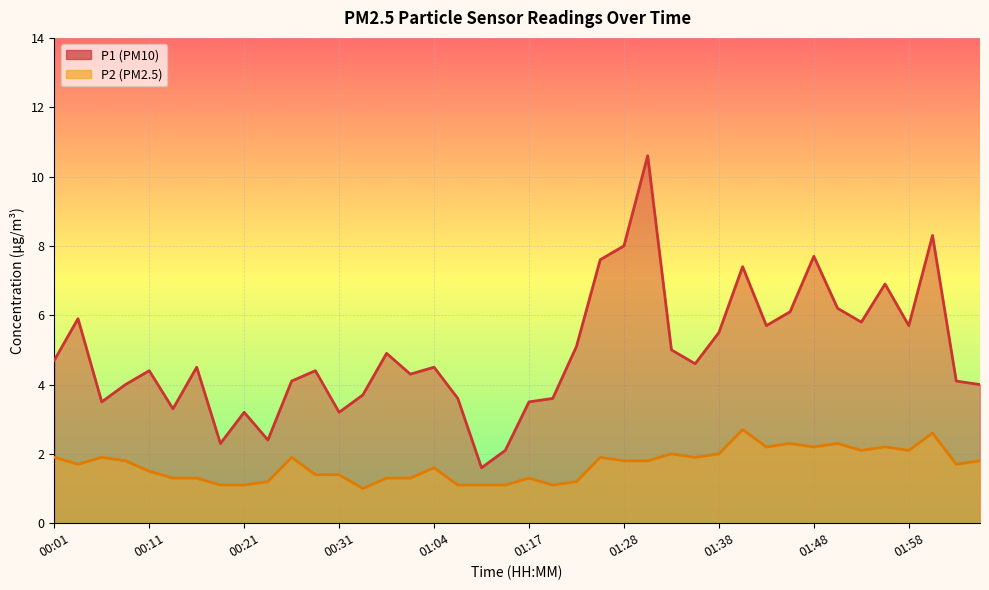

What is the difference between the P2 values at 01:28 and 00:39?

0.5